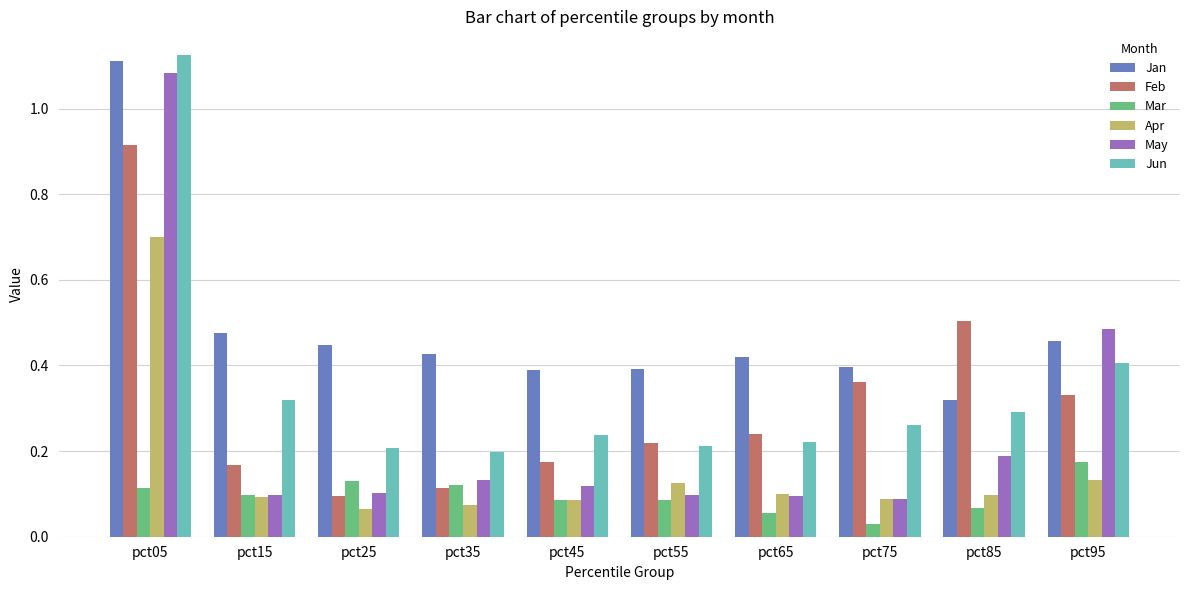

Which series has the widest spread of values?

May